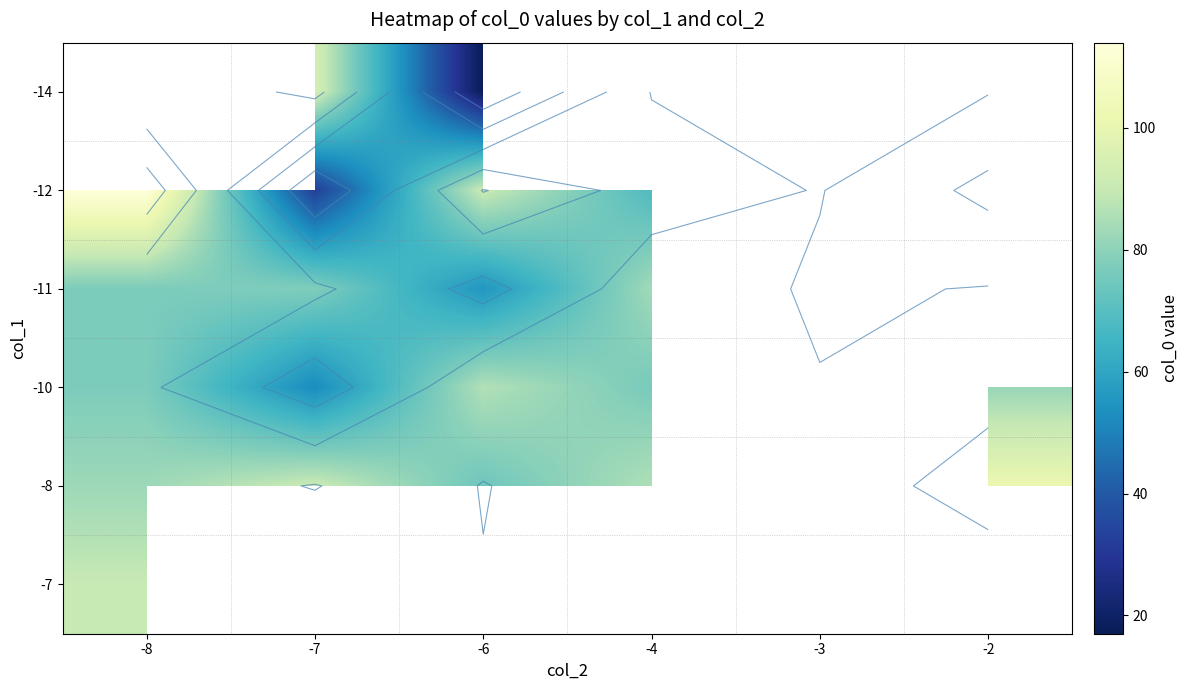

What value does the -10 series have at -4?

76.4